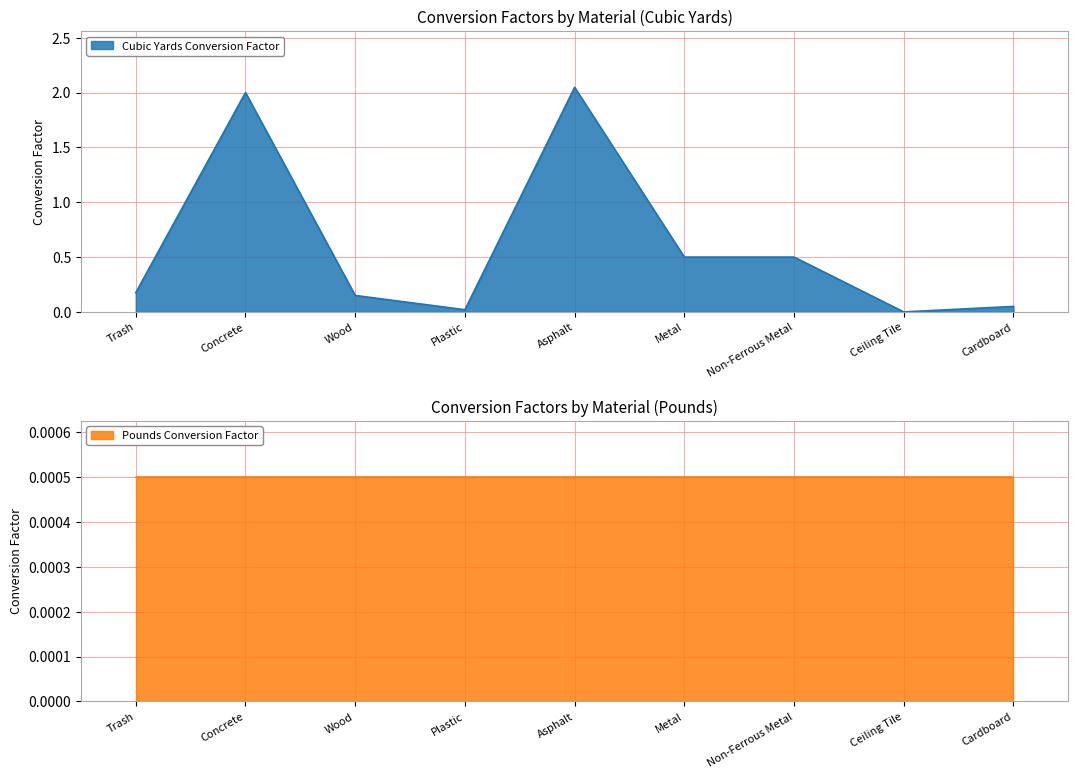

What value does the Cubic Yards Conversion Factor series have at Non-Ferrous Metal?

0.5